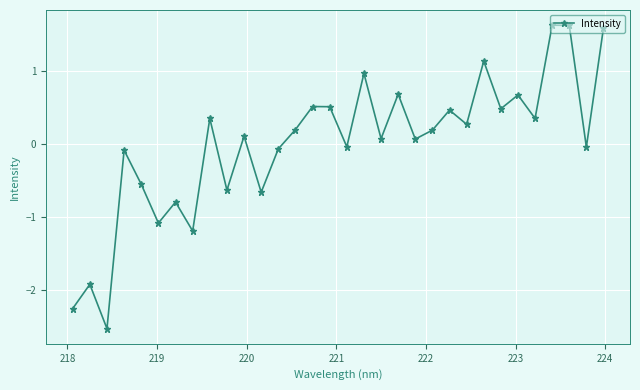

What is the value of the 27th point from the left?

0.7